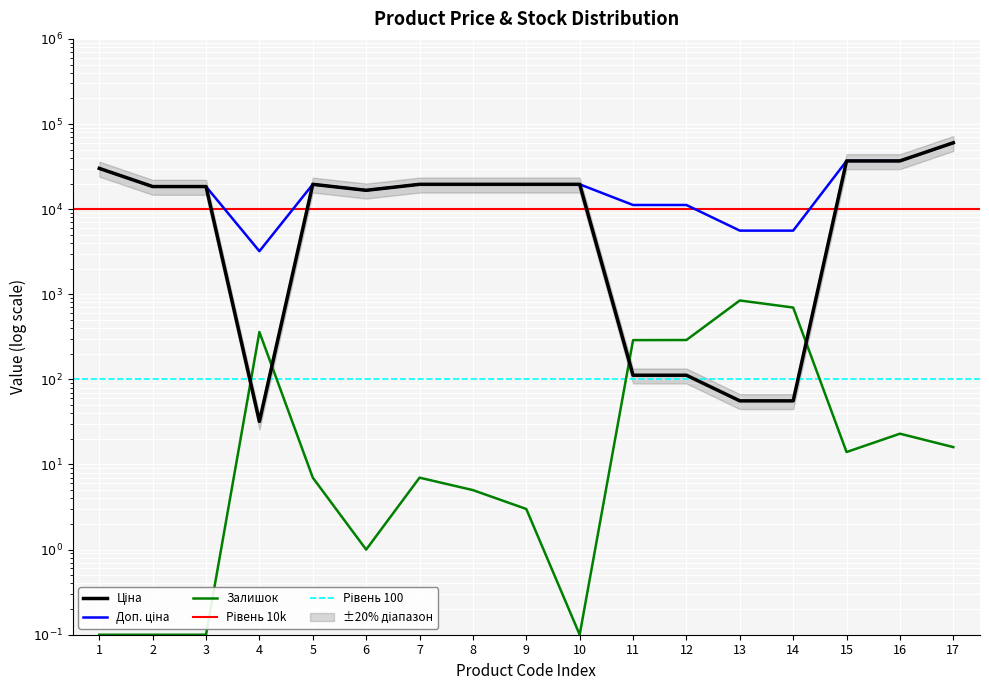

How many series are shown in this chart?

3